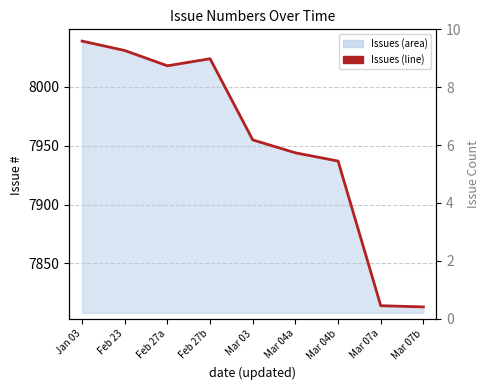

The chart shows a value of 8039 at Jan 03. True or false?

True